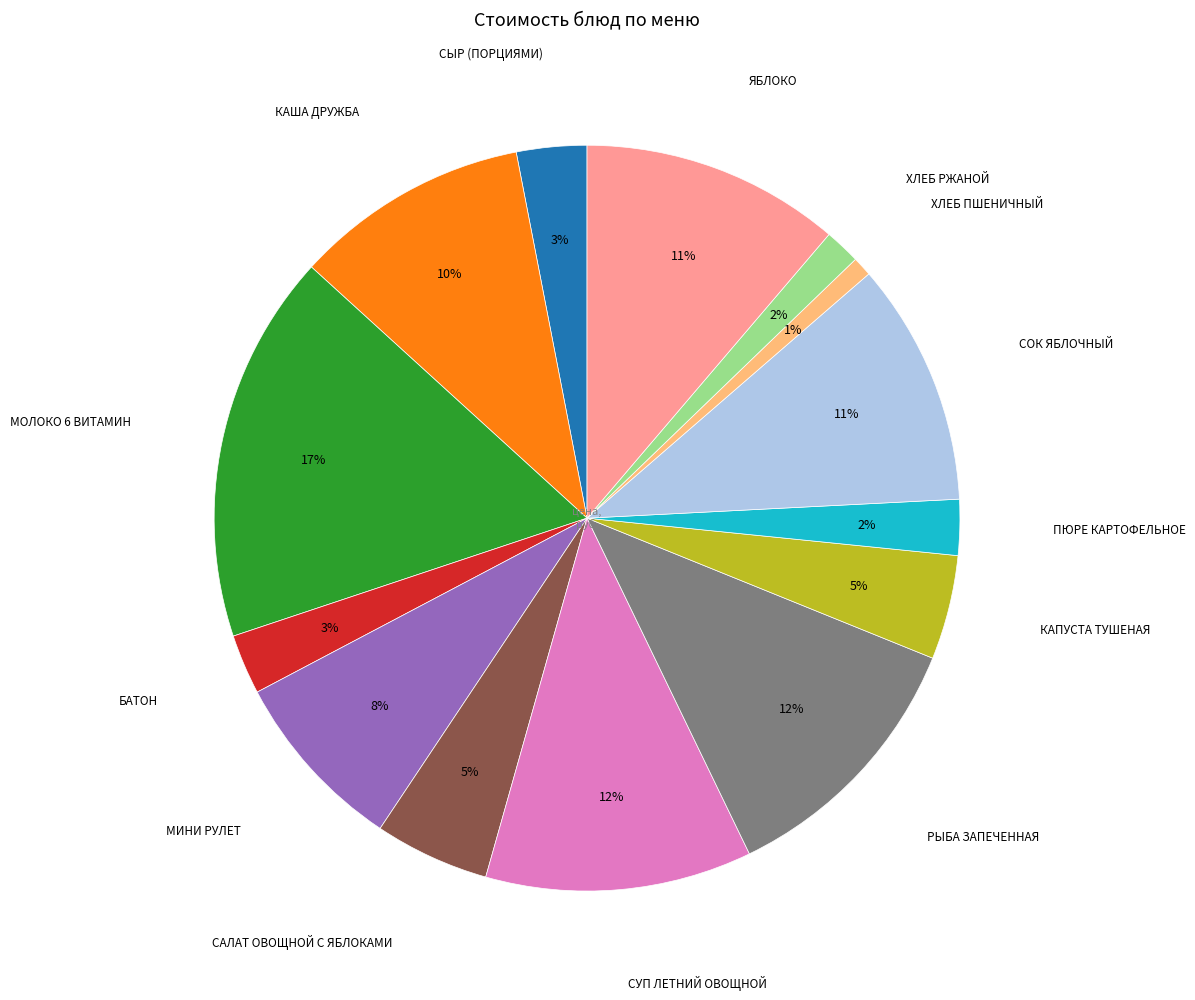

To the nearest percent, what is the difference between the largest and smallest slice percentages?

16%